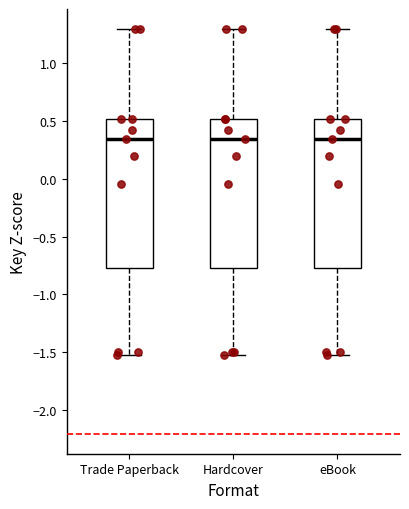

Where is the lower edge of the box for Trade Paperback on the y-axis? The values are not printed on the chart, so give them approximately, as read against the axis.

-0.75